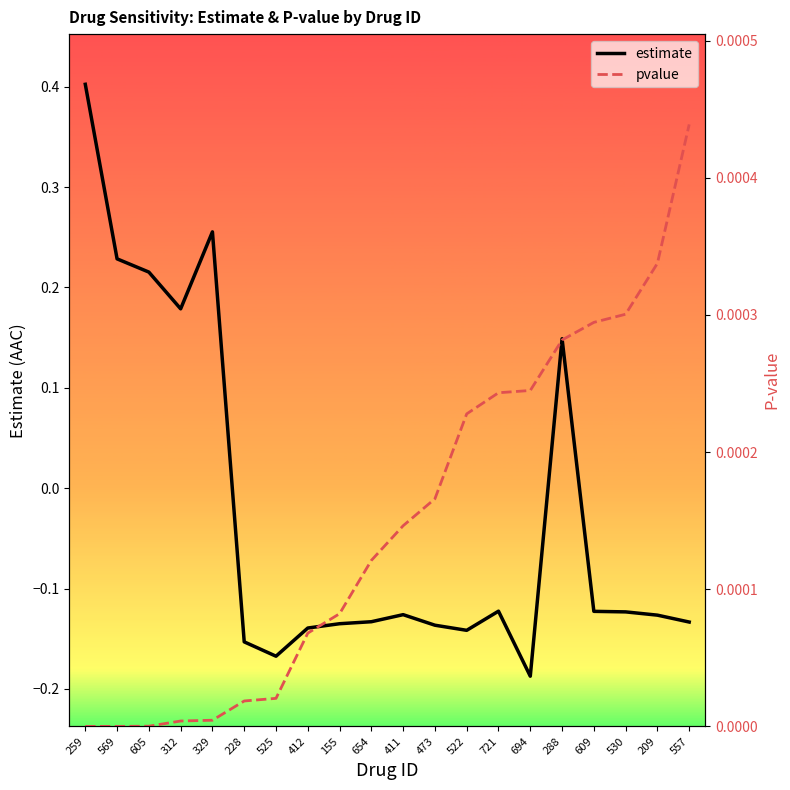

Which has a higher value, 155 or 412?

155